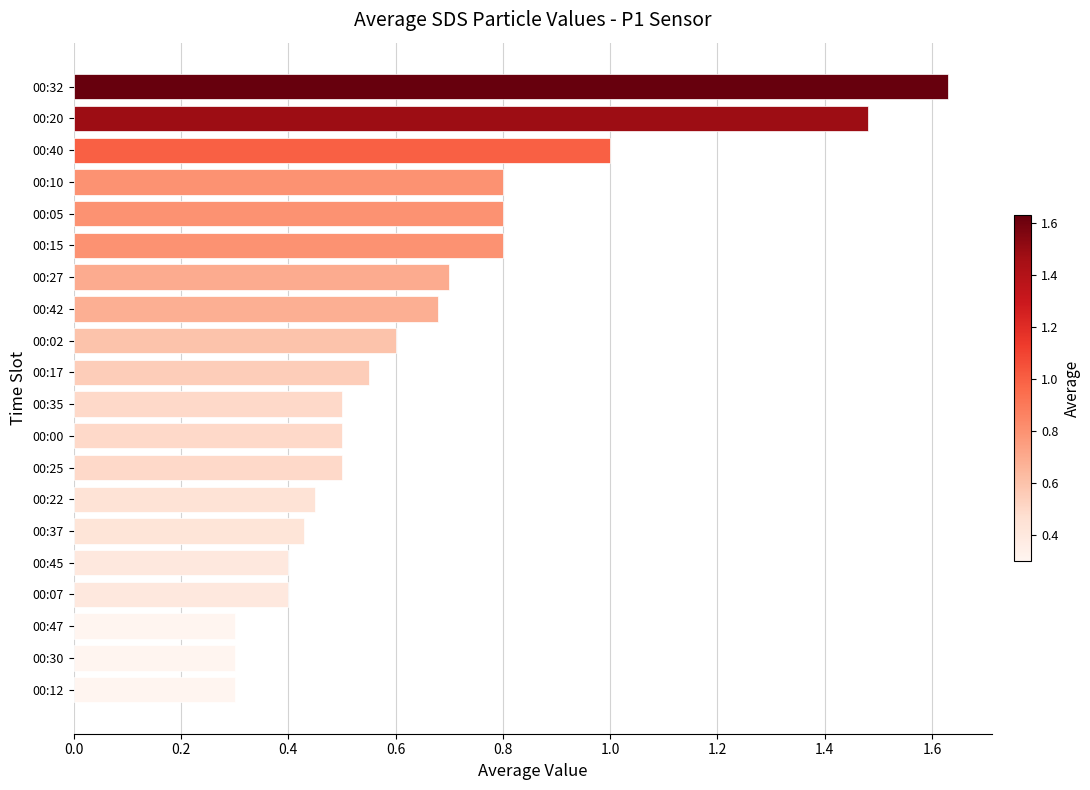

What is the change in value from 00:42 to 00:30?

-0.4